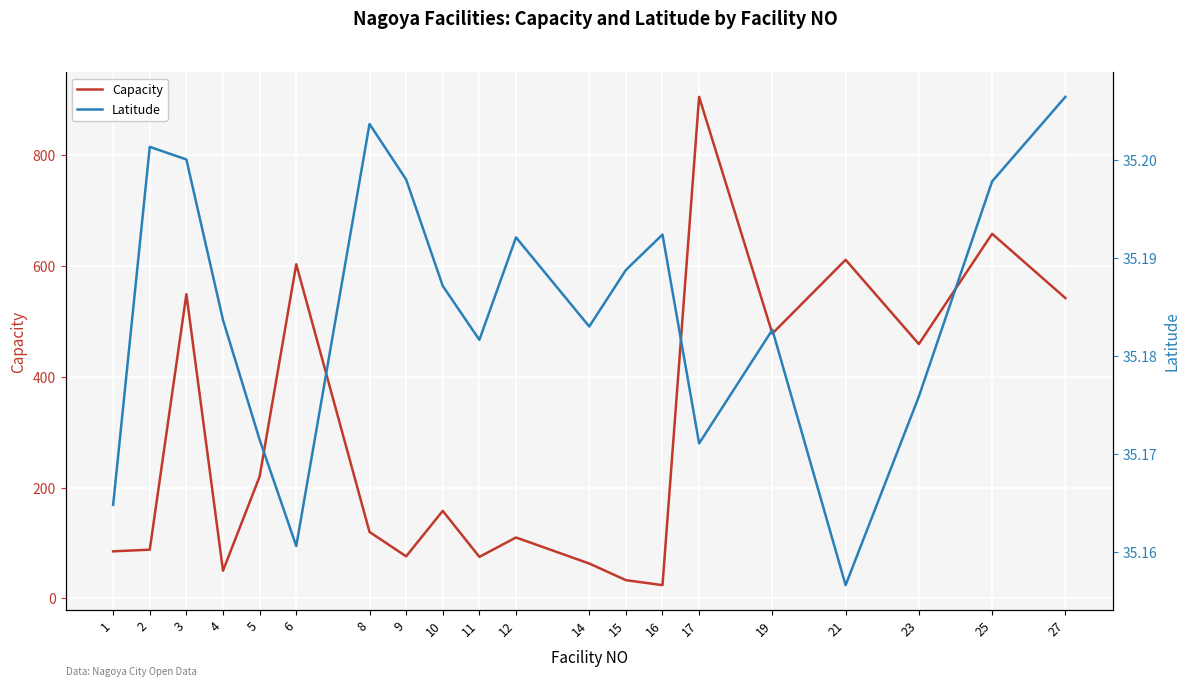

At how many categories does at least one series exceed 568?

4